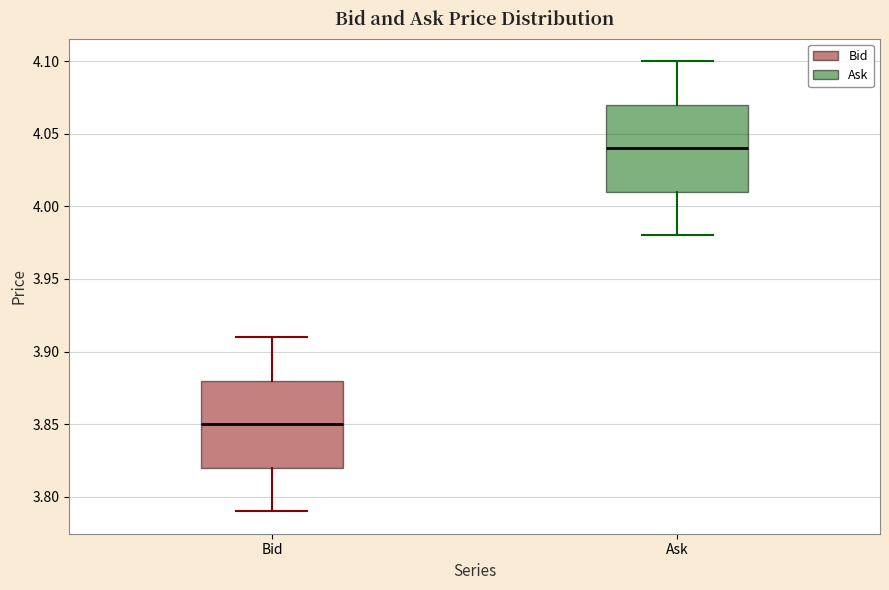

Reading left to right, read every box against the y-axis: the position of its median line, the range the box covers, and the ends of its whiskers. The values are not printed on the chart, so give them approximately, as read against the axis.

Bid: median 3.85, box 3.82 to 3.88, whiskers 3.79 to 3.91
Ask: median 4.04, box 4.01 to 4.07, whiskers 3.98 to 4.10